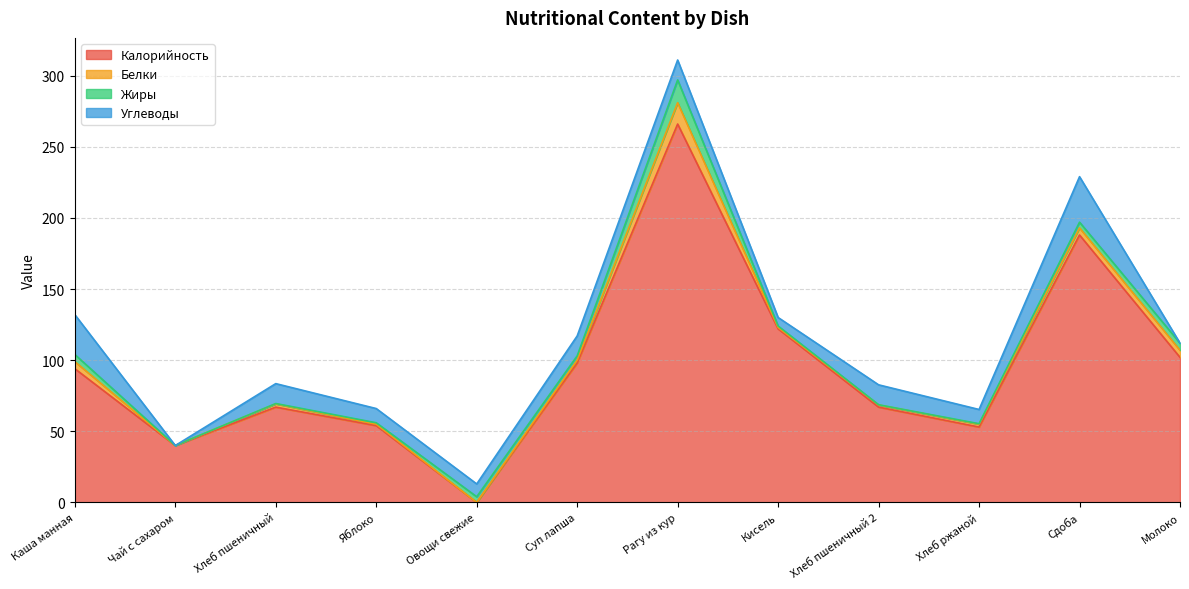

Rank the series at Овощи свежие from highest to lowest value.

Углеводы, Жиры, Калорийность, Белки